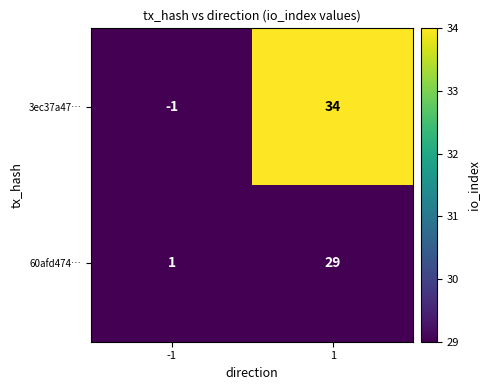

How many distinct data groups are displayed?

2